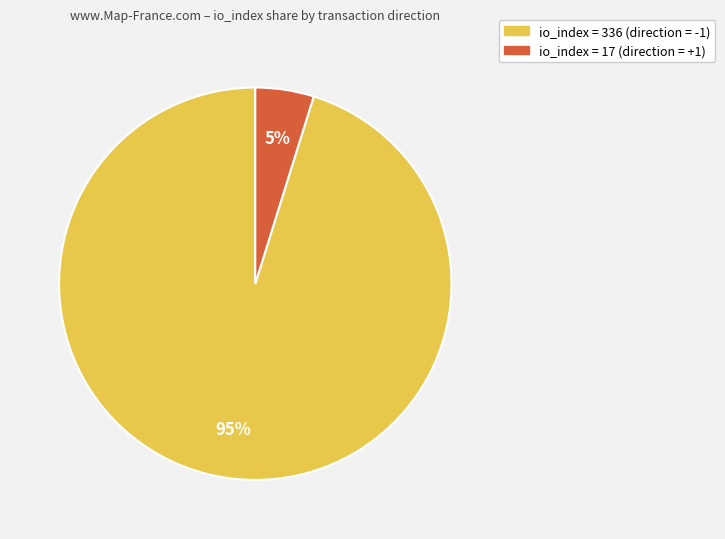

Is there any slice that represents more than half of the pie?

Yes